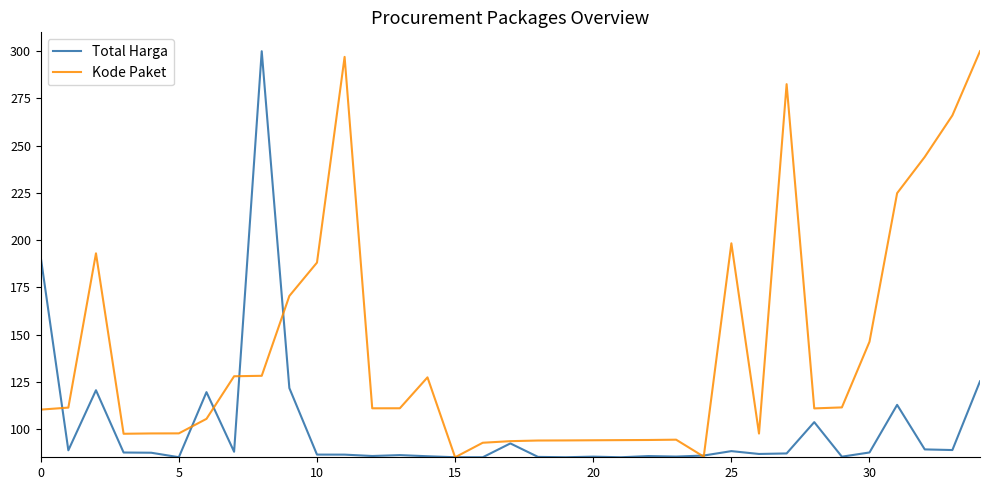

What is the smallest value displayed?

85.0